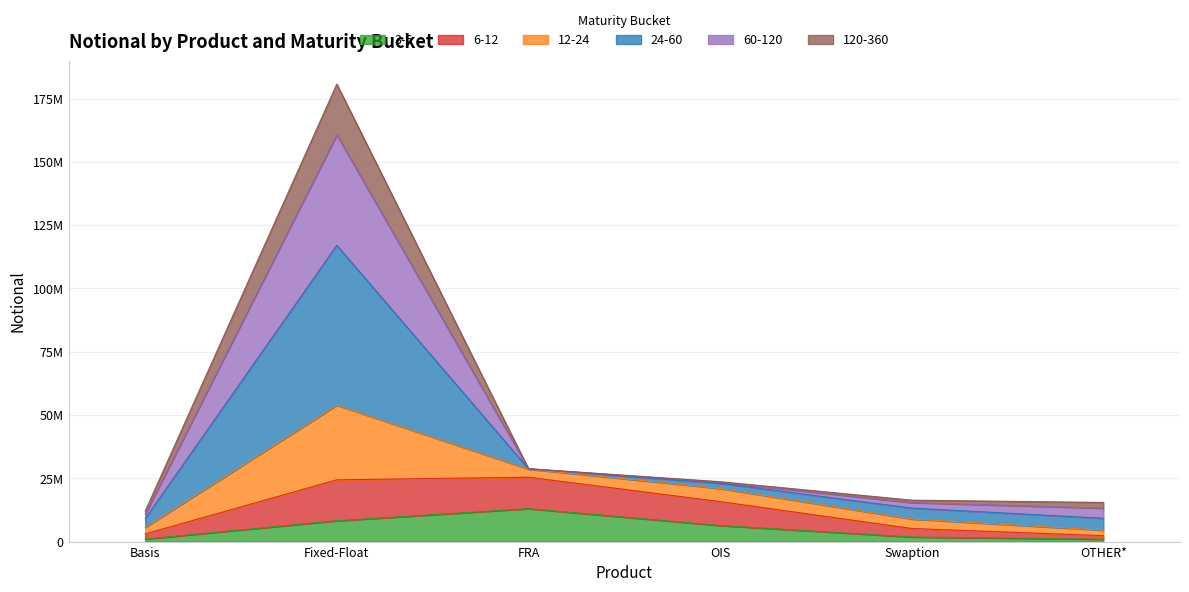

Which series changed the most between FRA and OIS?

3-6